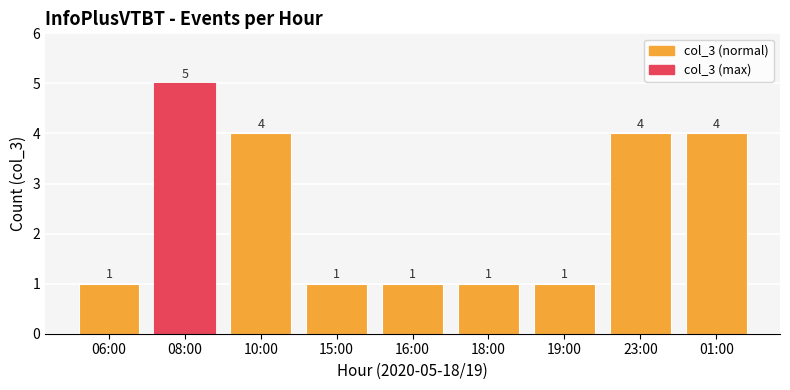

What is the difference between the maximum and minimum values?

4